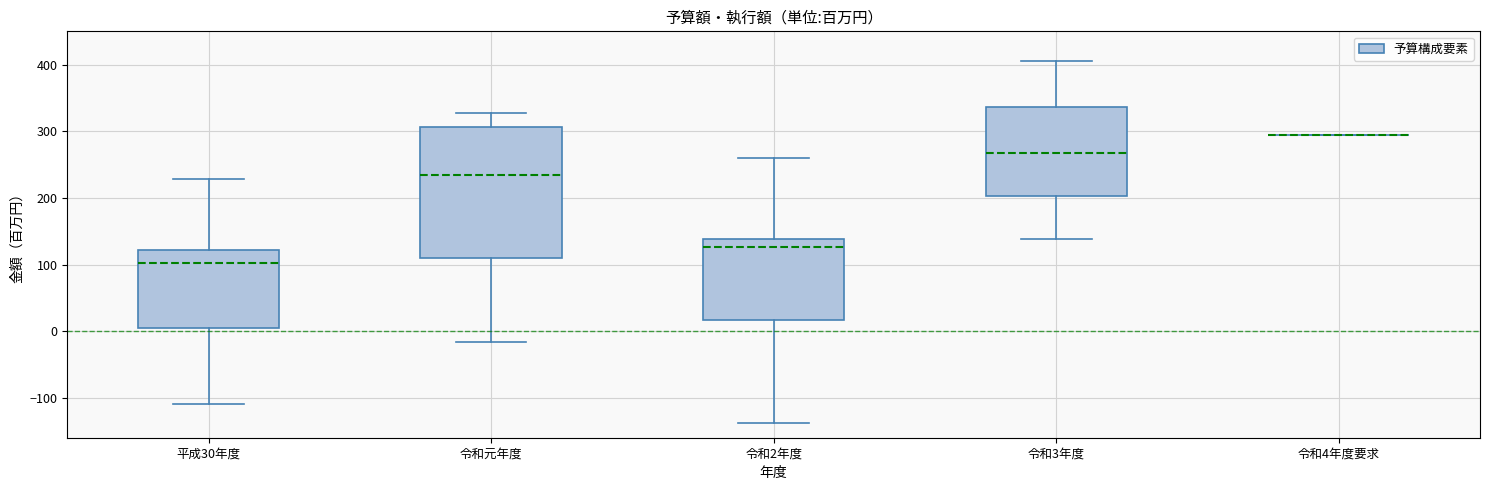

Reading left to right, transcribe this box plot: for each box, give where its median line is, the range the box spans, and where its two whiskers end, as read against the y-axis. The values are not printed on the chart, so give them approximately, as read against the axis.

平成30年度: median 100, box 0 to 120, whiskers -110 to 230
令和元年度: median 230, box 110 to 310, whiskers -20 to 330
令和2年度: median 130, box 20 to 140, whiskers -140 to 260
令和3年度: median 270, box 200 to 340, whiskers 140 to 410
令和4年度要求: box collapsed to a line at 300, whiskers 300 to 300